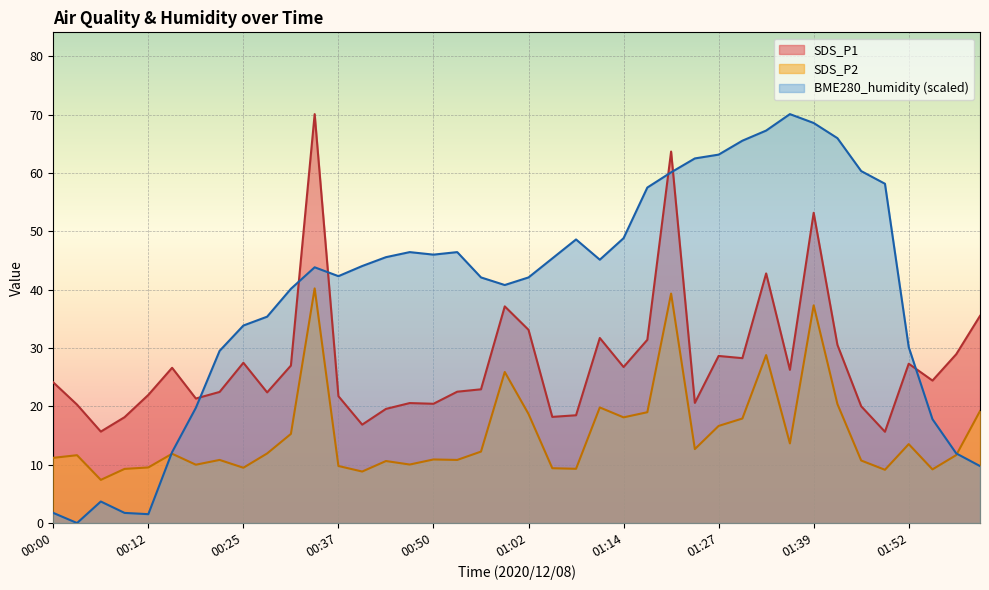

What is the label of the 25th point from the left?

01:14